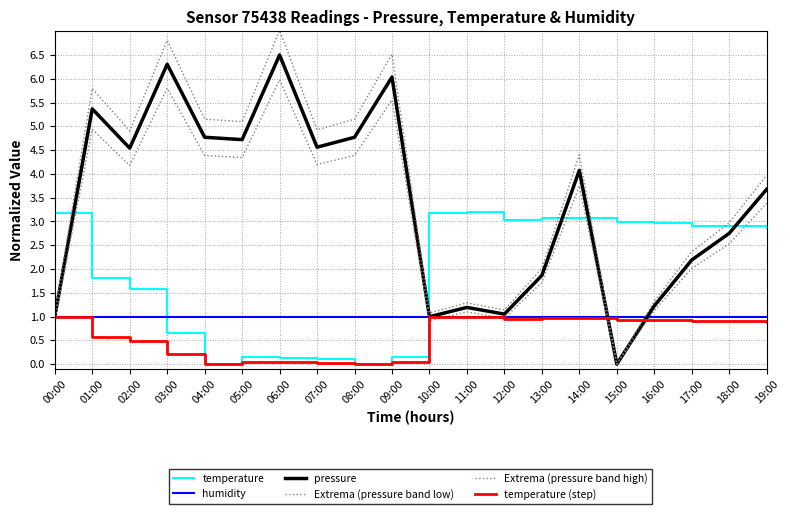

How many lines are shown in the chart?

6